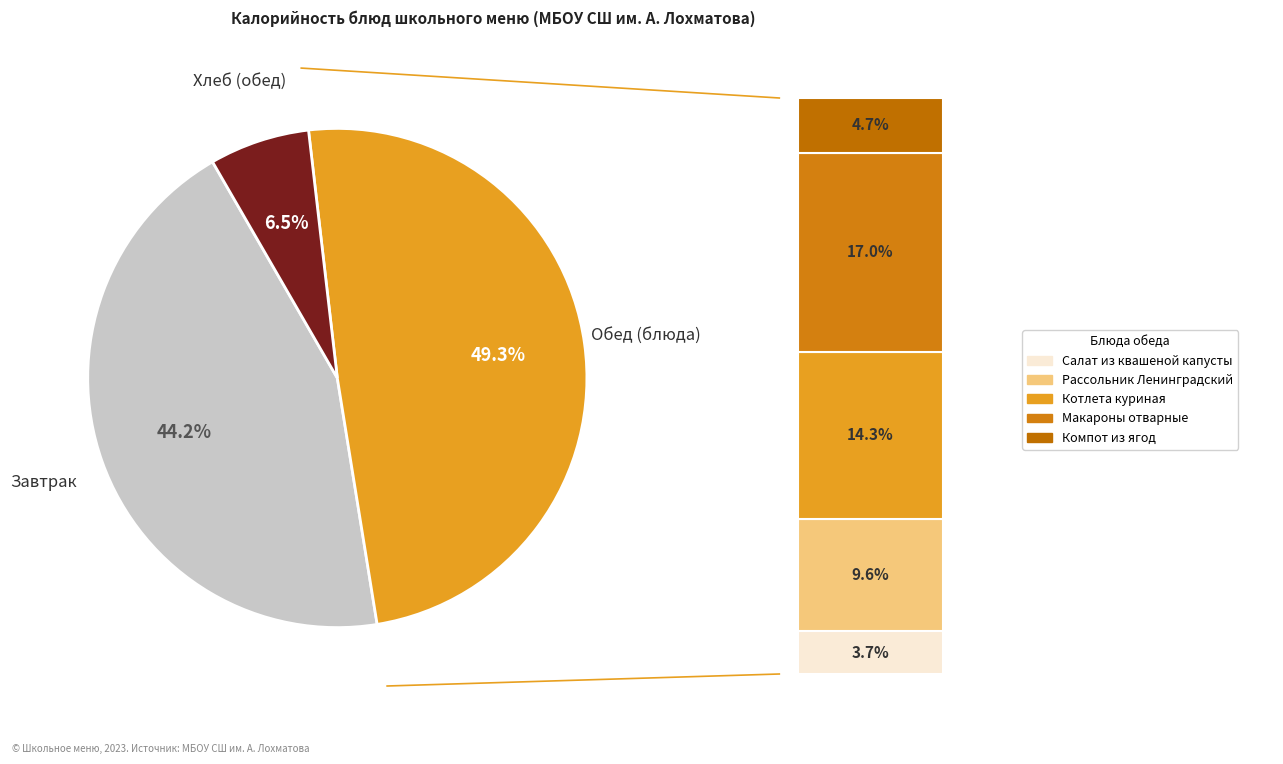

Combined, do Чай заварной с молоком and Салат из квашеной капусты account for over 50%?

No